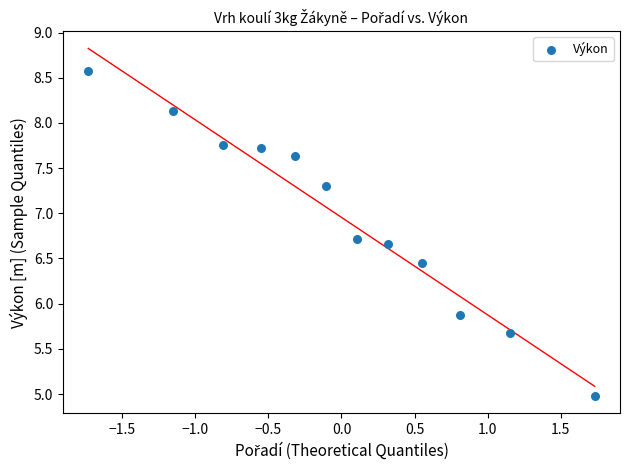

What is the average Y value?

7.0